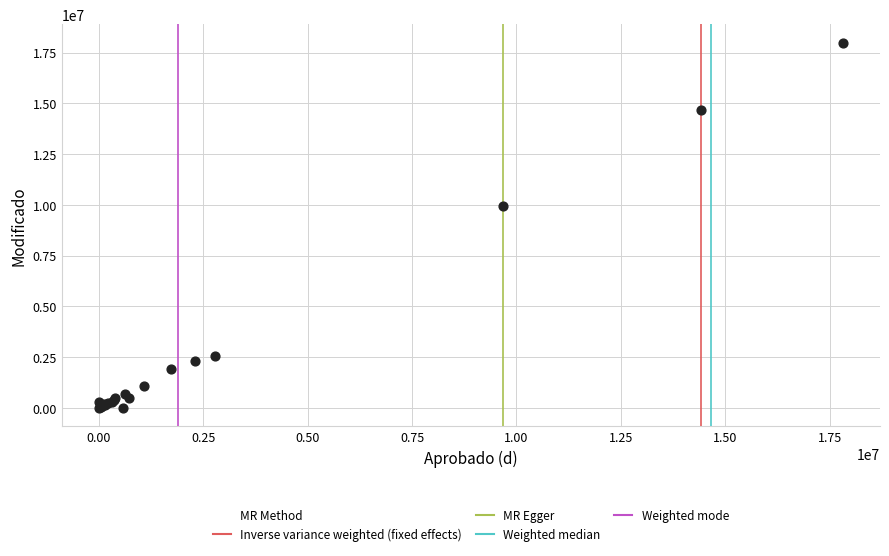

What Y value in the scatter plot is closest to 8995173?

9964189.5